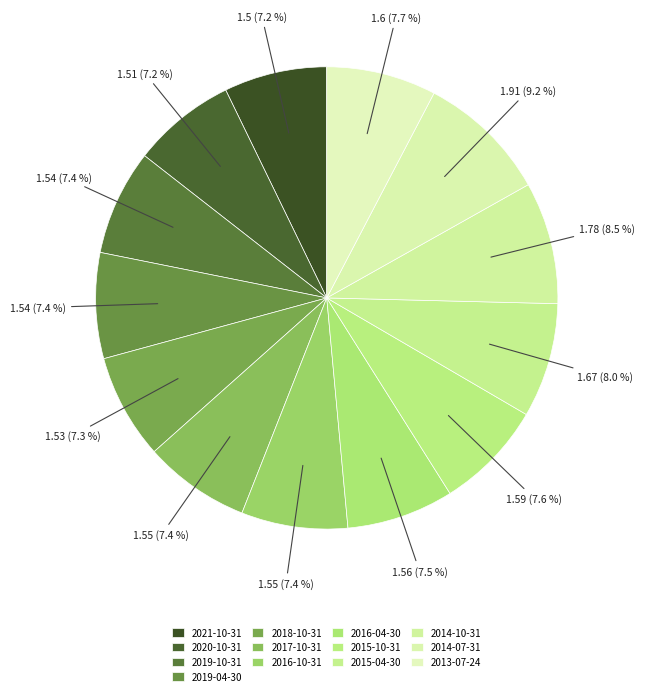

True or false: 2017-10-31 accounts for 7% of the total.

True